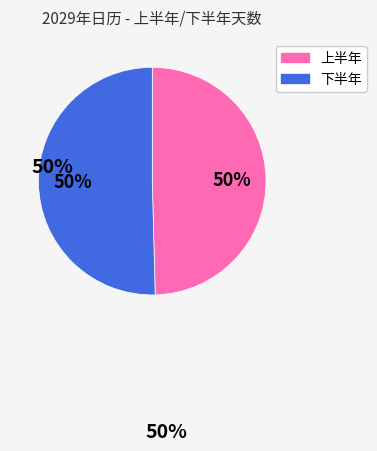

To the nearest percent, what is the average slice percentage?

50%